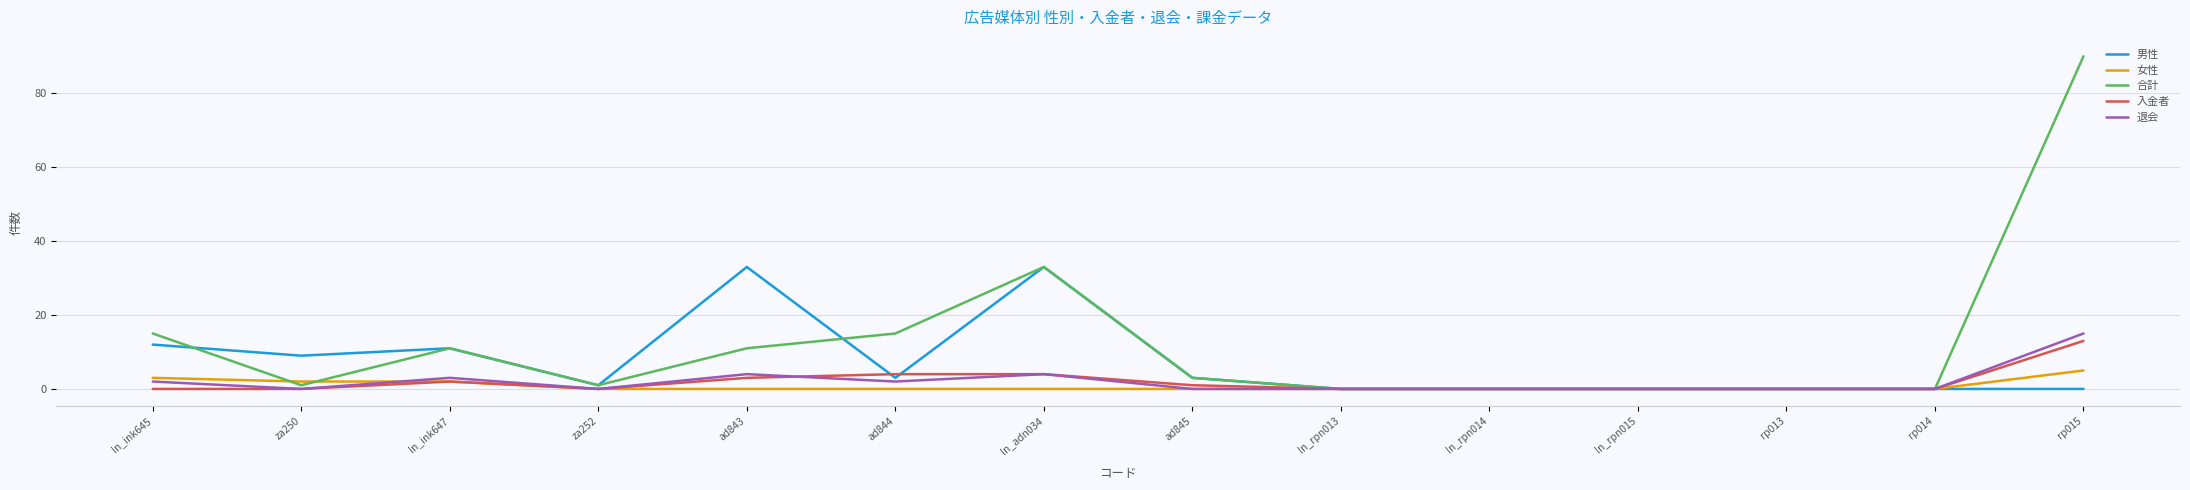

Which label corresponds to the largest value in the chart?

rp015